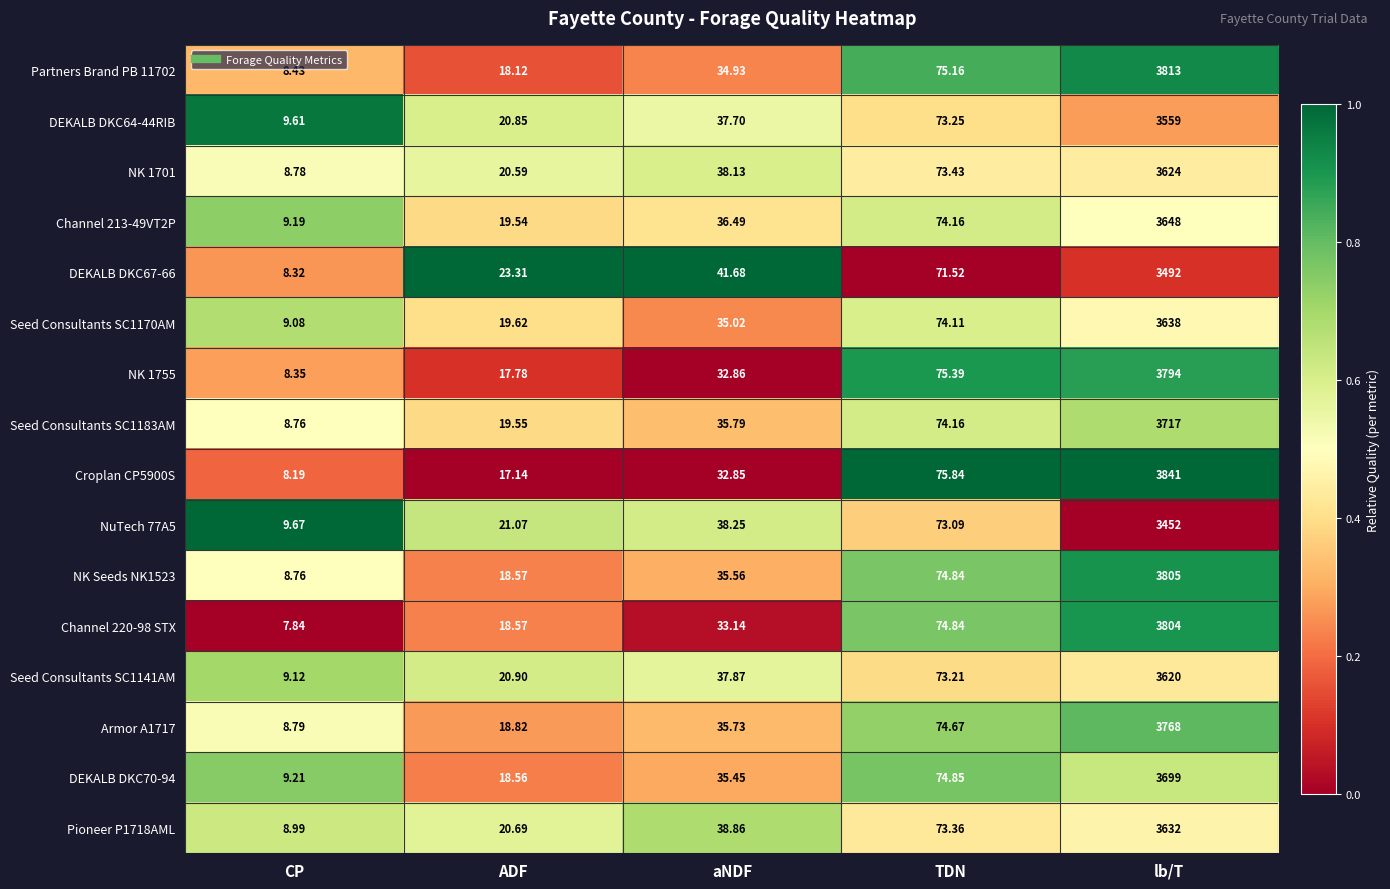

Which series has the largest range (max minus min)?

Croplan CP5900S